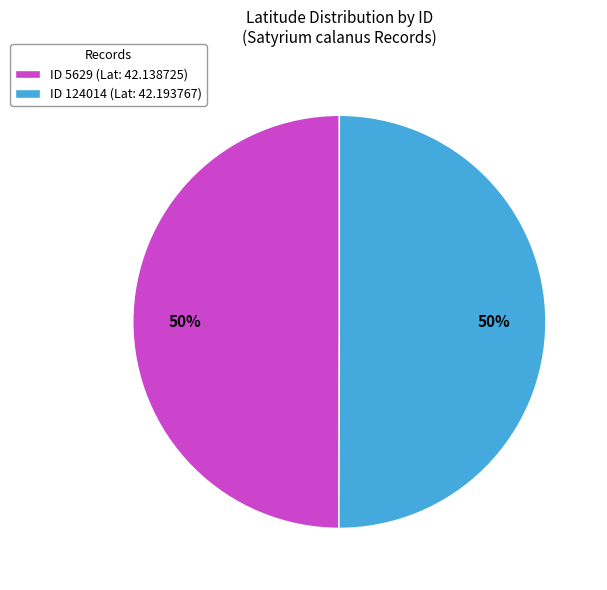

To the nearest percent, what is the combined percentage of ID 5629 (Lat: 42.138725) and ID 124014 (Lat: 42.193767)?

100%